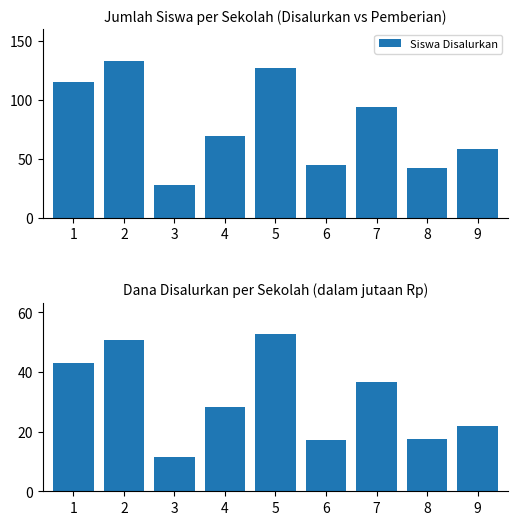

Which has a higher value, 9 or 4?

4